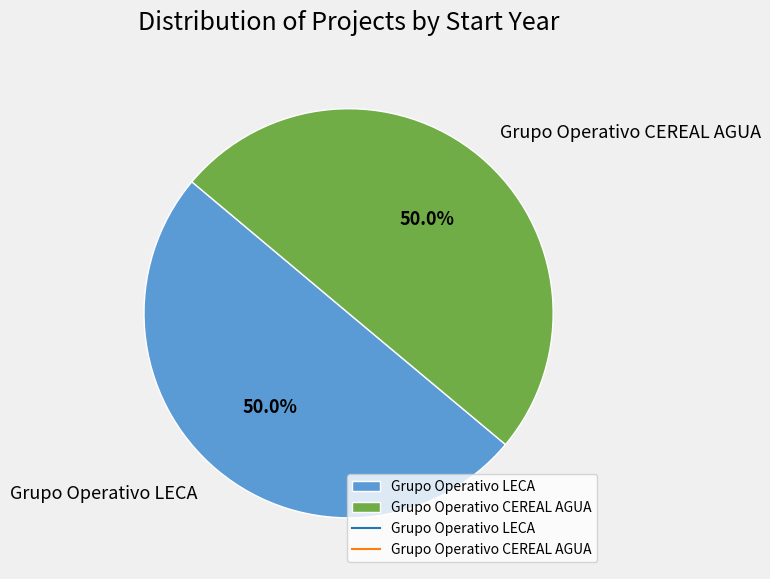

Approximately how many times larger is the value at Grupo Operativo CEREAL AGUA compared to Grupo Operativo LECA?

1.0